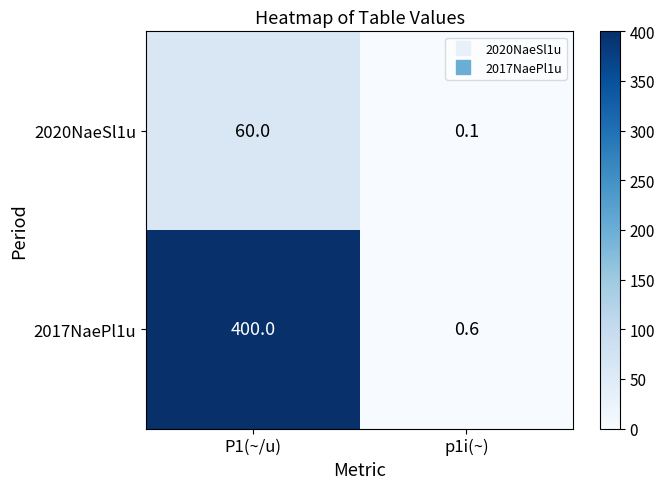

Rank the series by their average value, from lowest to highest.

2020NaeSl1u, 2017NaePl1u